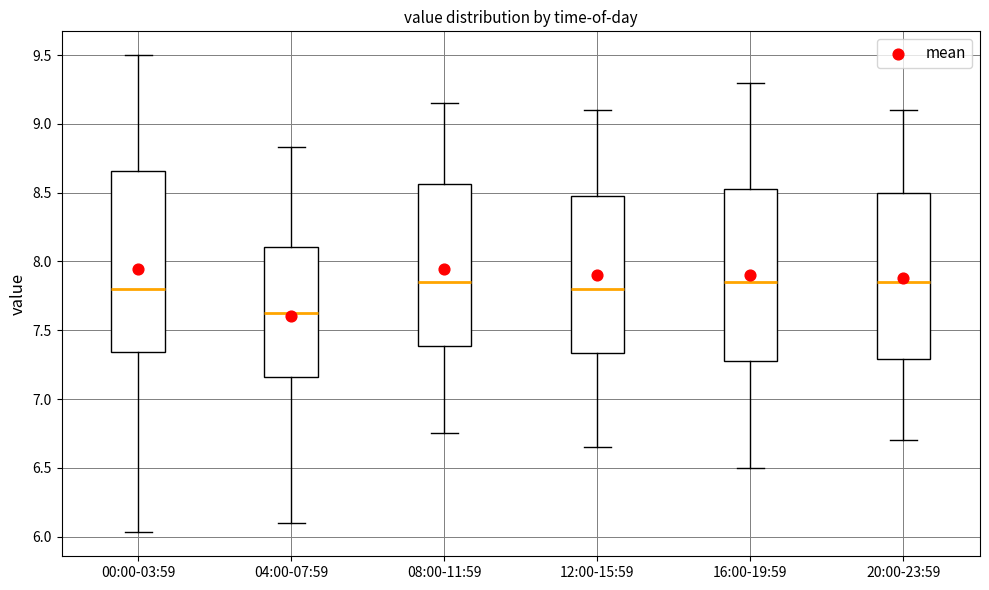

Where does the upper whisker of the box for 16:00-19:59 end on the y-axis? The values are not printed on the chart, so give them approximately, as read against the axis.

9.30